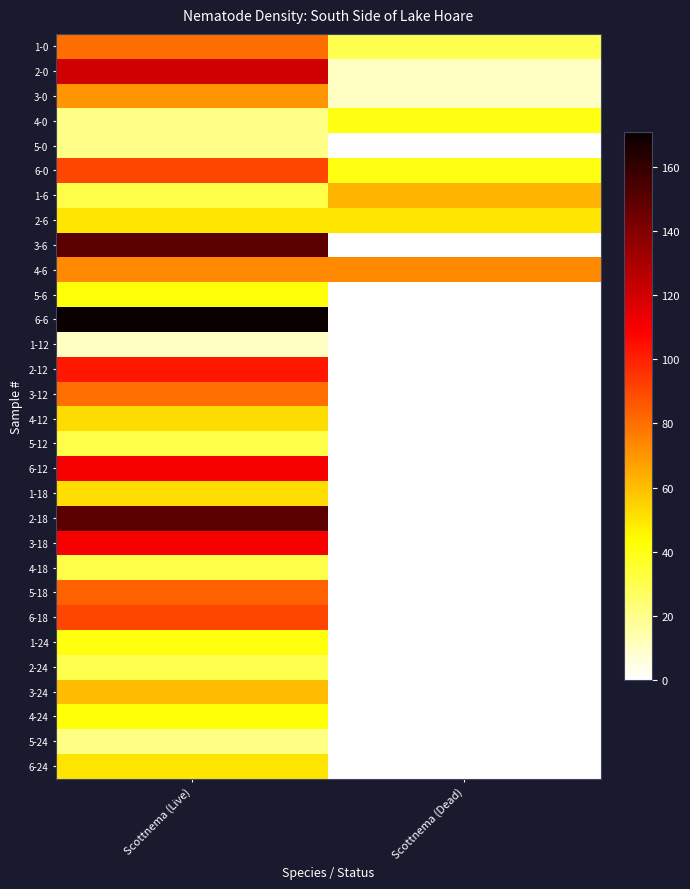

Reading left to right, what are all the values shown in this chart?

1-0: Scottnema (Live)=80.7	Scottnema (Dead)=30.3
2-0: Scottnema (Live)=120.5	Scottnema (Dead)=10.0
3-0: Scottnema (Live)=70.1	Scottnema (Dead)=10.0
4-0: Scottnema (Live)=20.1	Scottnema (Dead)=40.1
5-0: Scottnema (Live)=20.1	Scottnema (Dead)=0.0
6-0: Scottnema (Live)=90.3	Scottnema (Dead)=40.1
1-6: Scottnema (Live)=31.3	Scottnema (Dead)=62.5
2-6: Scottnema (Live)=50.0	Scottnema (Dead)=50.0
3-6: Scottnema (Live)=149.7	Scottnema (Dead)=0.0
4-6: Scottnema (Live)=73.3	Scottnema (Dead)=73.3
5-6: Scottnema (Live)=41.5	Scottnema (Dead)=0.0
6-6: Scottnema (Live)=170.7	Scottnema (Dead)=0.0
1-12: Scottnema (Live)=10.3	Scottnema (Dead)=0.0
2-12: Scottnema (Live)=102.5	Scottnema (Dead)=0.0
3-12: Scottnema (Live)=79.9	Scottnema (Dead)=0.0
4-12: Scottnema (Live)=52.3	Scottnema (Dead)=0.0
5-12: Scottnema (Live)=31.0	Scottnema (Dead)=0.0
6-12: Scottnema (Live)=110.2	Scottnema (Dead)=0.0
1-18: Scottnema (Live)=51.4	Scottnema (Dead)=0.0
2-18: Scottnema (Live)=149.7	Scottnema (Dead)=0.0
3-18: Scottnema (Live)=110.2	Scottnema (Dead)=0.0
4-18: Scottnema (Live)=31.2	Scottnema (Dead)=0.0
5-18: Scottnema (Live)=83.8	Scottnema (Dead)=0.0
6-18: Scottnema (Live)=90.6	Scottnema (Dead)=0.0
1-24: Scottnema (Live)=41.3	Scottnema (Dead)=0.0
2-24: Scottnema (Live)=30.1	Scottnema (Dead)=0.0
3-24: Scottnema (Live)=60.1	Scottnema (Dead)=0.0
4-24: Scottnema (Live)=42.5	Scottnema (Dead)=0.0
5-24: Scottnema (Live)=20.8	Scottnema (Dead)=0.0
6-24: Scottnema (Live)=50.3	Scottnema (Dead)=0.0